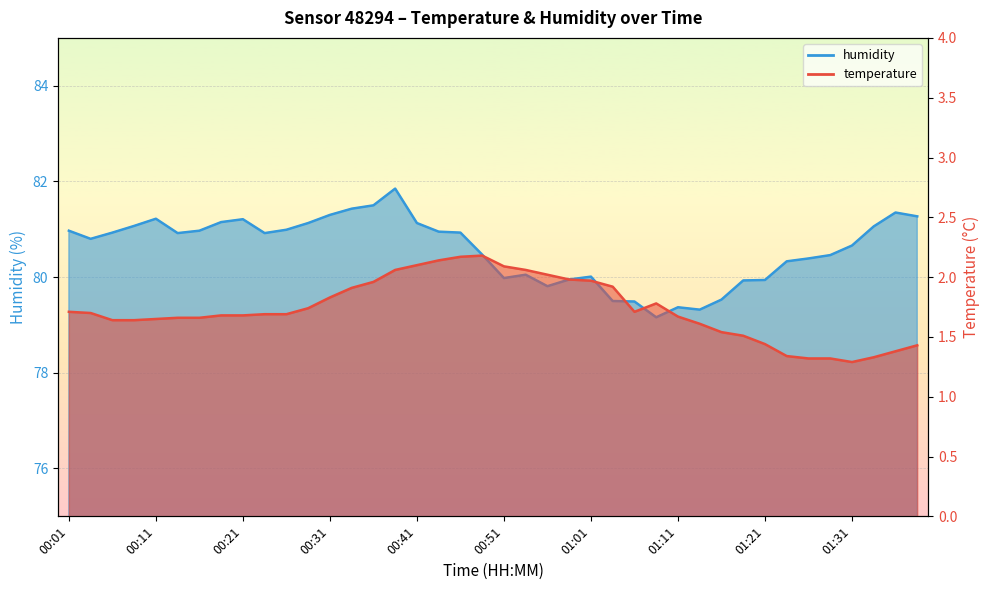

True or false: temperature and humidity cross at least once.

False